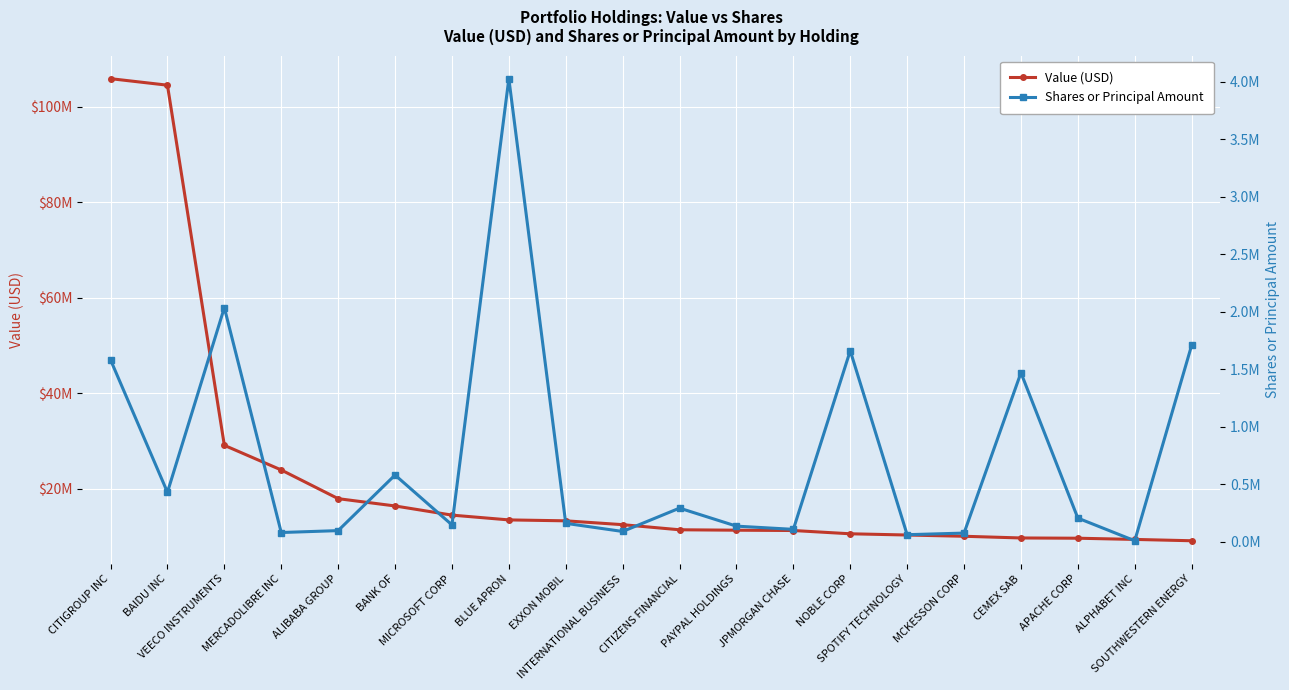

Which series changed the most between APACHE CORP and ALPHABET INC?

Value (USD)